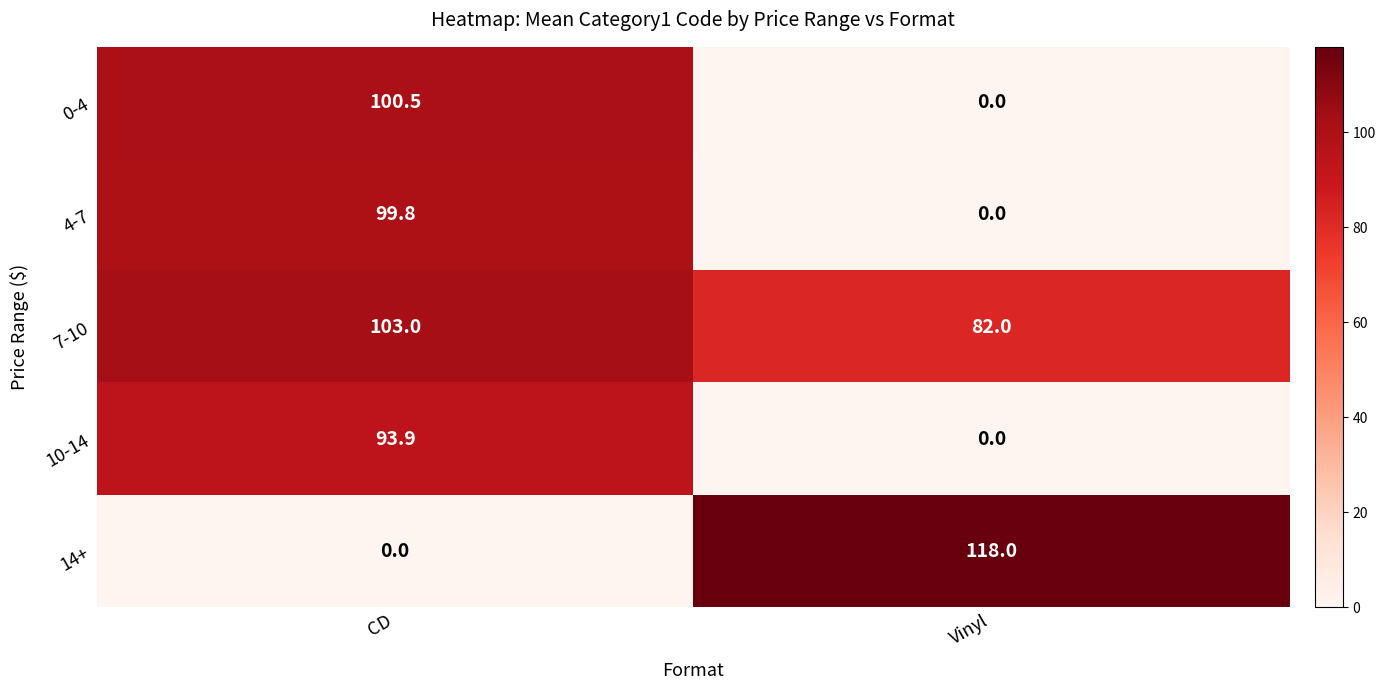

What is the difference between the 0-4 values at Vinyl and CD?

100.5